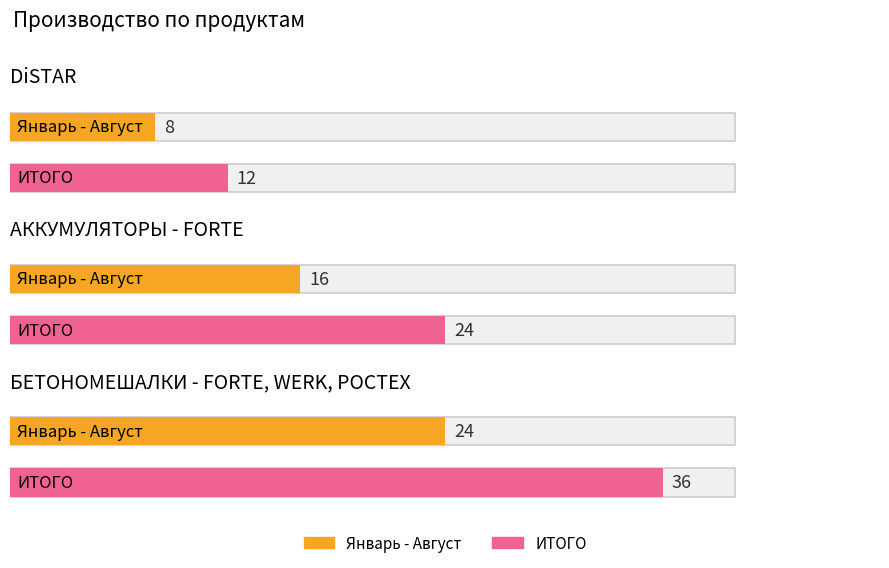

What is the sum of all Январь - Август values?

48